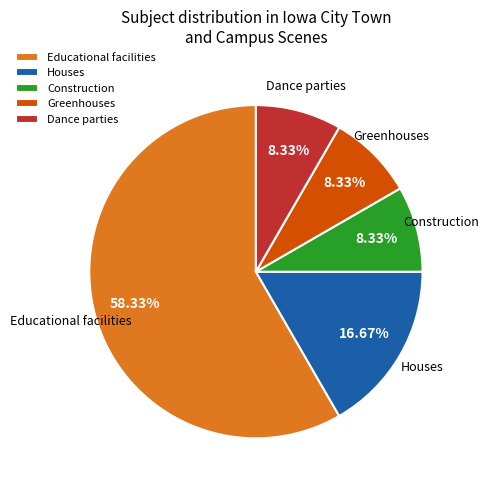

How many segments does this pie chart have?

5